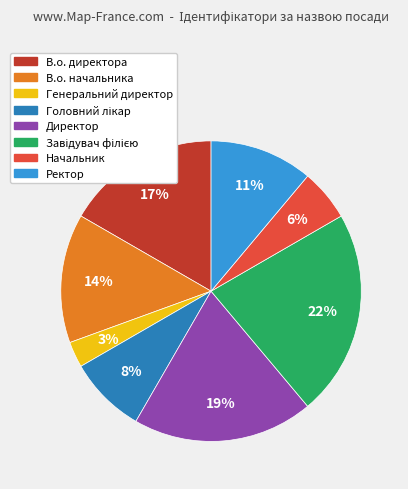

What percentage is the В.о. директора slice, to the nearest percent?

17%